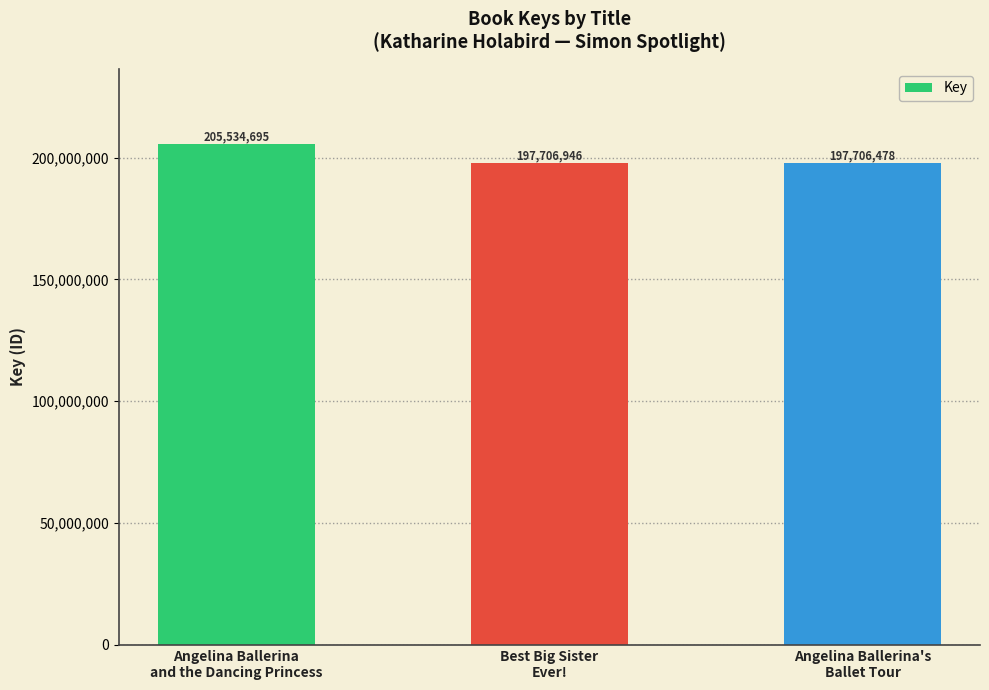

List the labels in order of value, largest first.

Angelina Ballerina
and the Dancing Princess, Best Big Sister
Ever!, Angelina Ballerina's
Ballet Tour